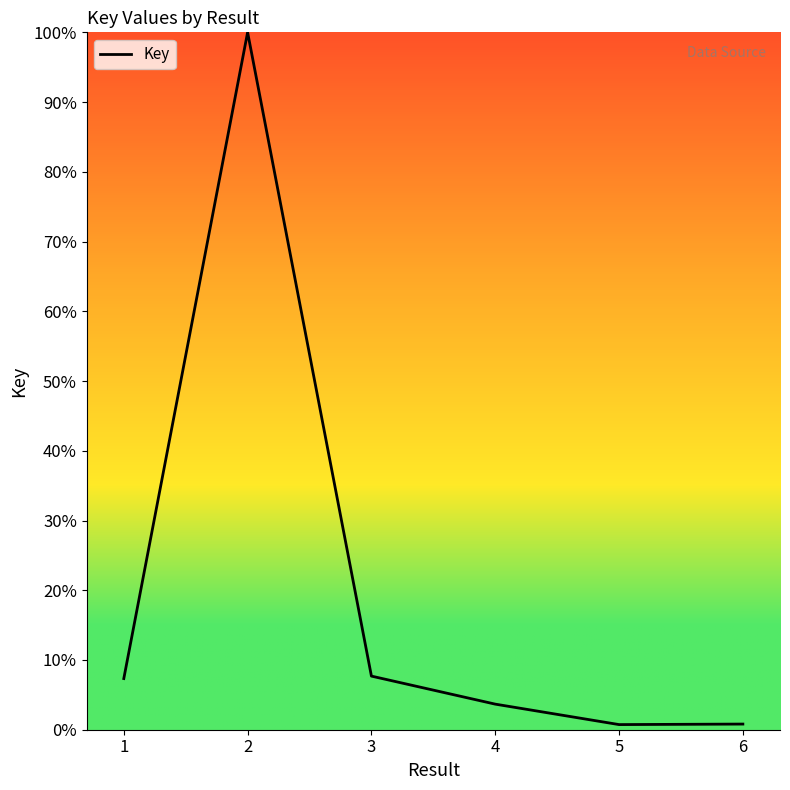

What is the difference between the maximum and minimum values?

99.3